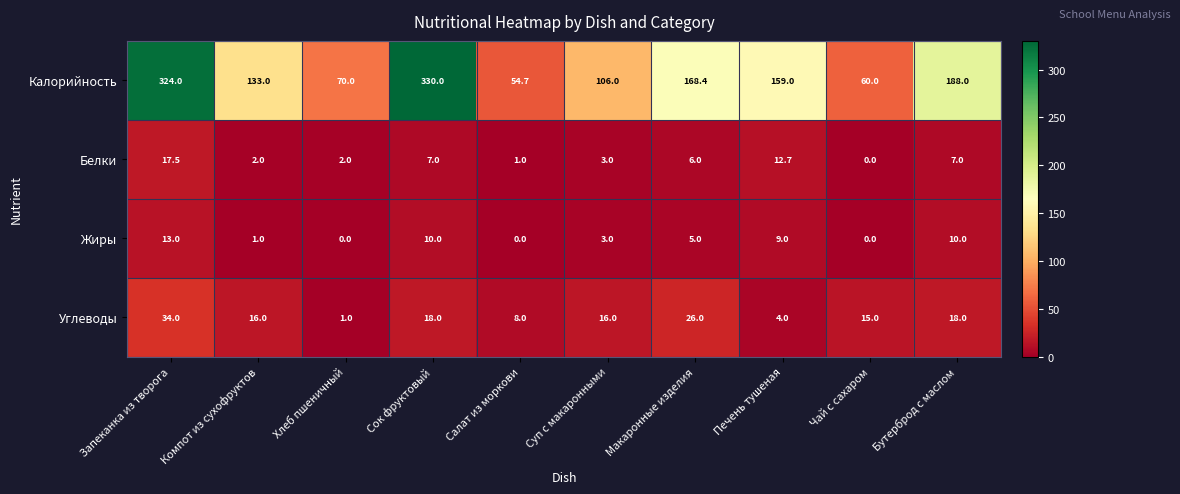

Rank the series at Салат из моркови from lowest to highest value.

Жиры, Белки, Углеводы, Калорийность